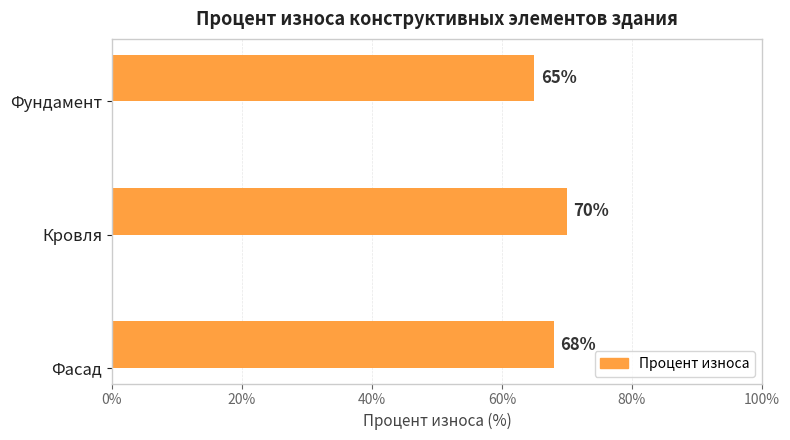

List the labels in order of value, largest first.

Кровля, Фасад, Фундамент